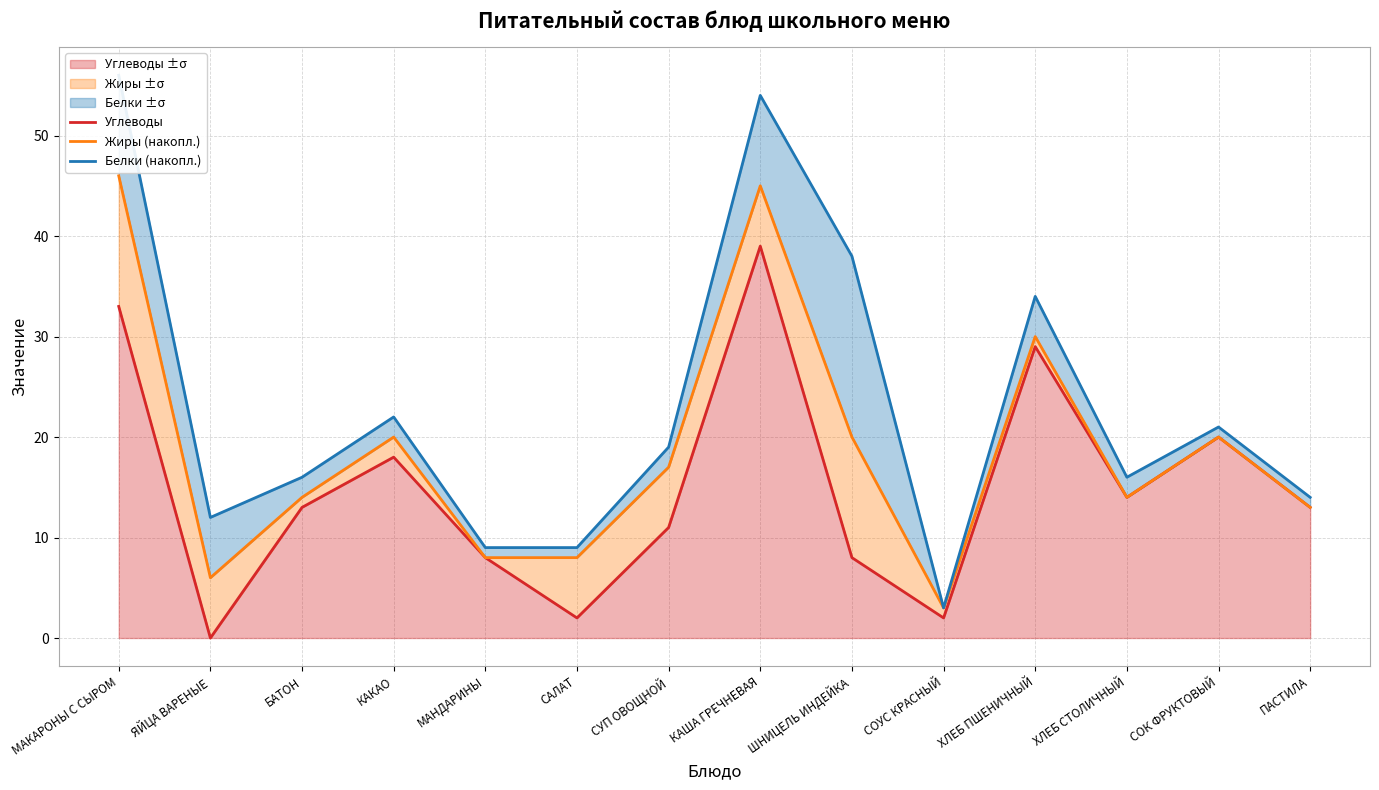

Between ЯЙЦА ВАРЕНЫЕ and ШНИЦЕЛЬ ИНДЕЙКА, which series saw the biggest shift?

Белки (накопл.)